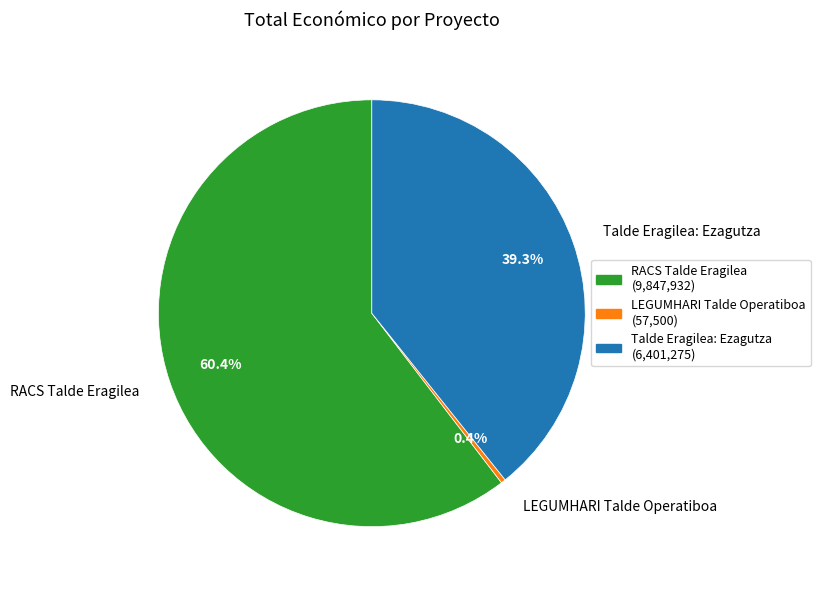

Is the sum of Talde Eragilea: Ezagutza and LEGUMHARI Talde Operatiboa greater than half?

No